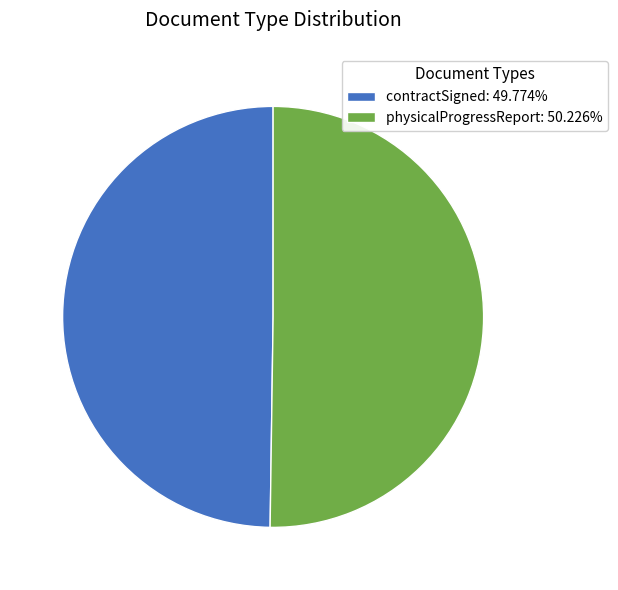

Do physicalProgressReport and contractSigned together represent more than half of the pie?

Yes